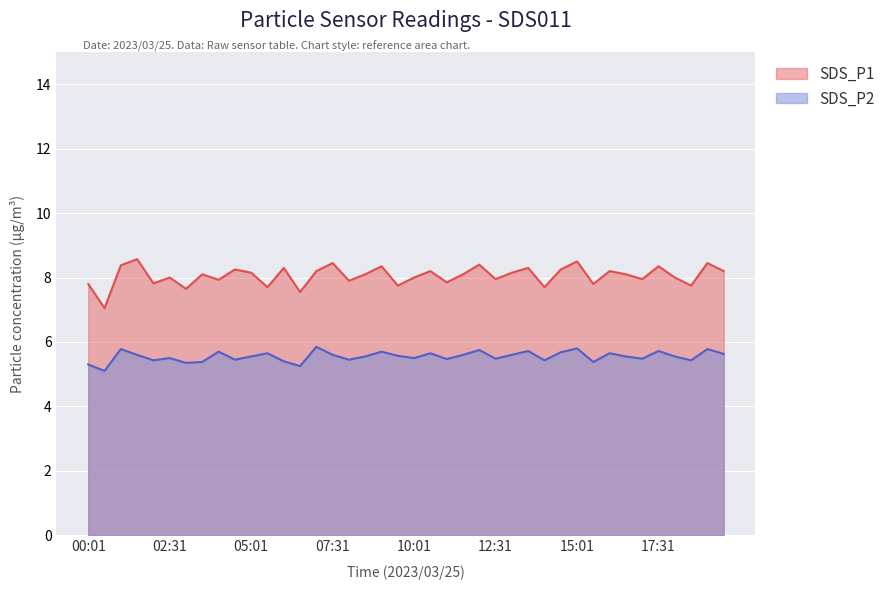

Count the SDS_P2 values in the range 5 to 6.

40